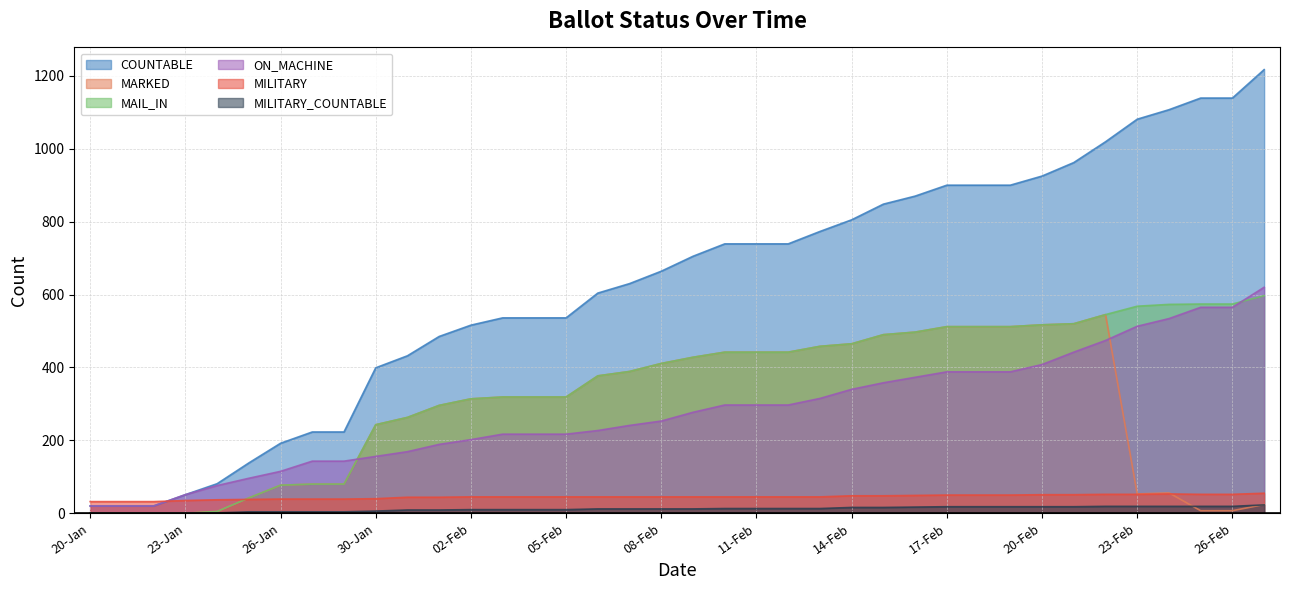

Rank the series at 16-Feb from lowest to highest value.

MILITARY_COUNTABLE, MILITARY, ON_MACHINE, MARKED, MAIL_IN, COUNTABLE